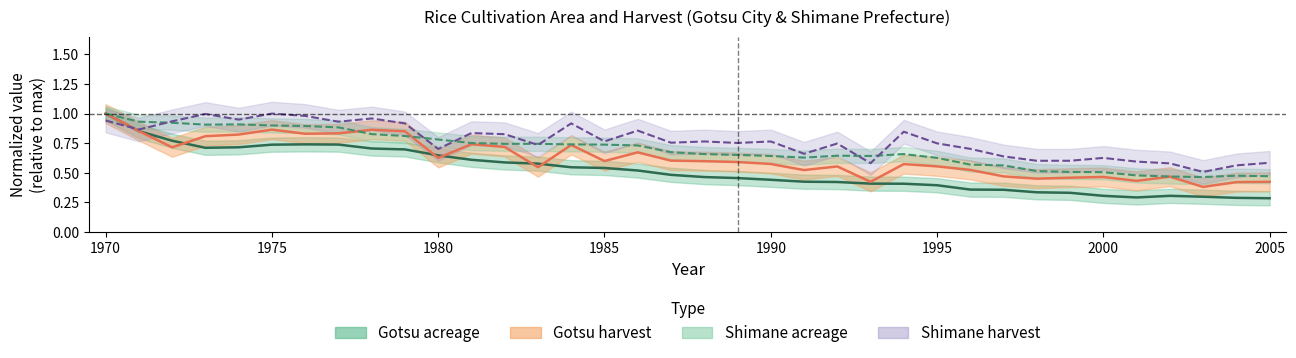

Reading left to right, extract all data points from this chart.

acreage_gotsu: 1.0	0.9	0.8	0.7	0.7	0.7	0.7	0.7	0.7	0.7	0.6	0.6	0.6	0.6	0.5	0.5	0.5	0.5	0.5	0.5	0.4	0.4	0.4	0.4	0.4	0.4	0.4	0.4	0.3	0.3	0.3	0.3	0.3	0.3	0.3	0.3
acreage_shimane: 1.0	0.9	0.9	0.9	0.9	0.9	0.9	0.9	0.8	0.8	0.8	0.8	0.7	0.7	0.7	0.7	0.7	0.7	0.7	0.7	0.6	0.6	0.6	0.6	0.7	0.6	0.6	0.6	0.5	0.5	0.5	0.5	0.5	0.5	0.5	0.5
yield_gotsu: 1.0	0.9	0.7	0.8	0.8	0.9	0.8	0.8	0.9	0.9	0.6	0.7	0.7	0.5	0.7	0.6	0.7	0.6	0.6	0.6	0.6	0.5	0.6	0.4	0.6	0.6	0.5	0.5	0.4	0.5	0.5	0.4	0.5	0.4	0.4	0.4
yield_shimane: 0.9	0.9	0.9	1.0	0.9	1.0	1.0	0.9	1.0	0.9	0.7	0.8	0.8	0.7	0.9	0.8	0.9	0.8	0.8	0.8	0.8	0.7	0.7	0.6	0.8	0.7	0.7	0.6	0.6	0.6	0.6	0.6	0.6	0.5	0.6	0.6